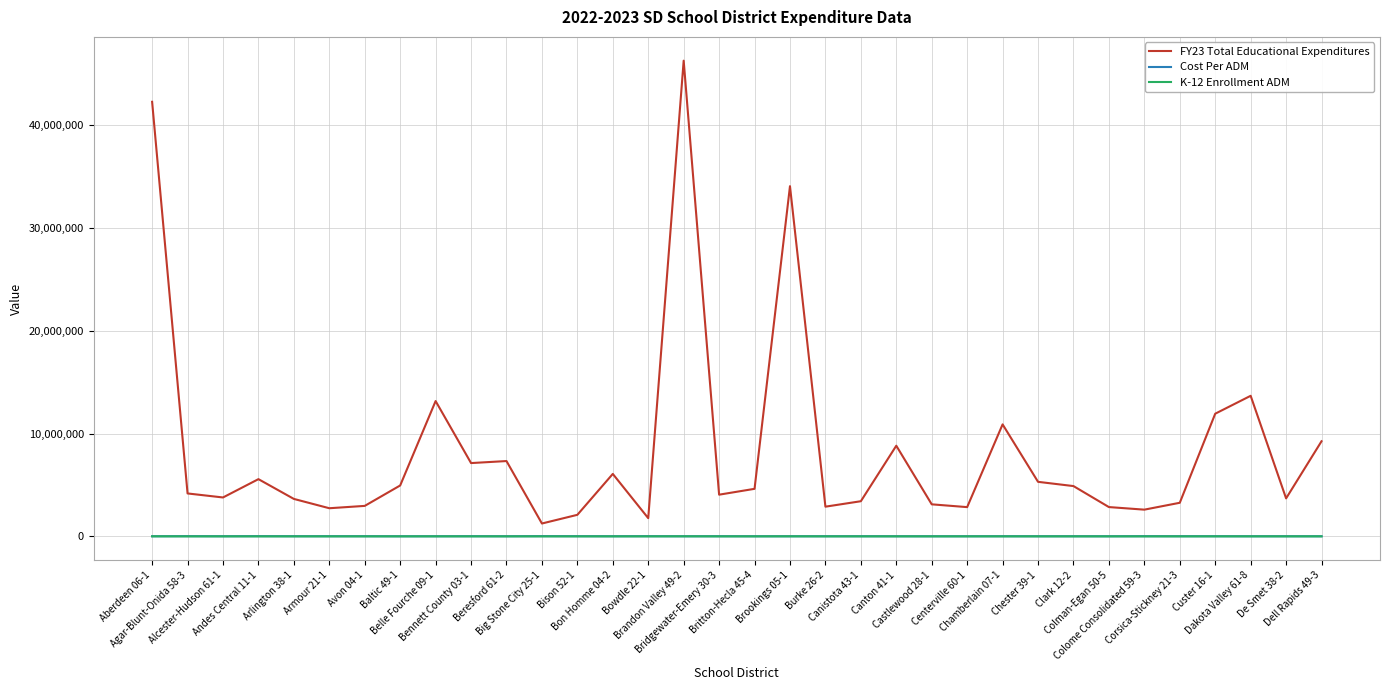

In Cost Per ADM, how many points are higher than both neighbors (excluding endpoints)?

12